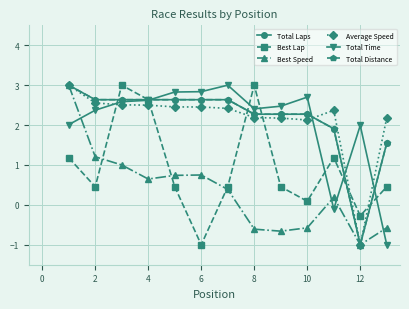

Does the chart have visible grid lines?

Yes